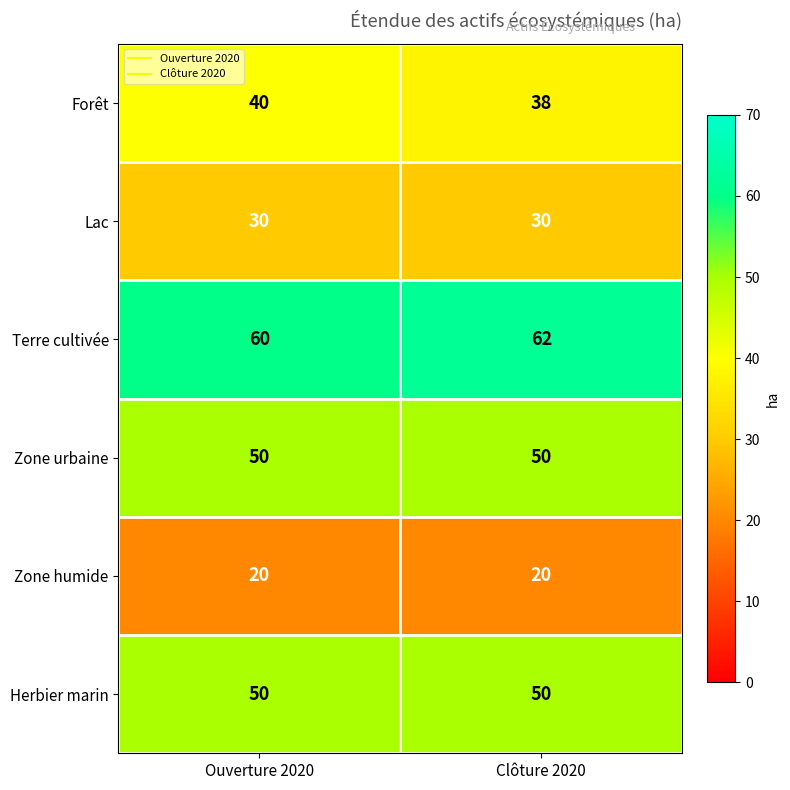

What is the maximum value shown in the chart?

62